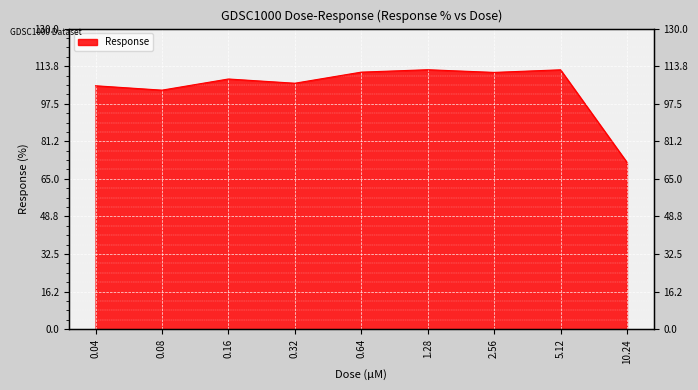

Reading left to right, extract all data points from this chart.

0.04=105.3	0.08=103.4	0.16=108.2	0.32=106.4	0.64=111.2	1.28=112.2	2.56=111.1	5.12=112.2	10.24=72.1